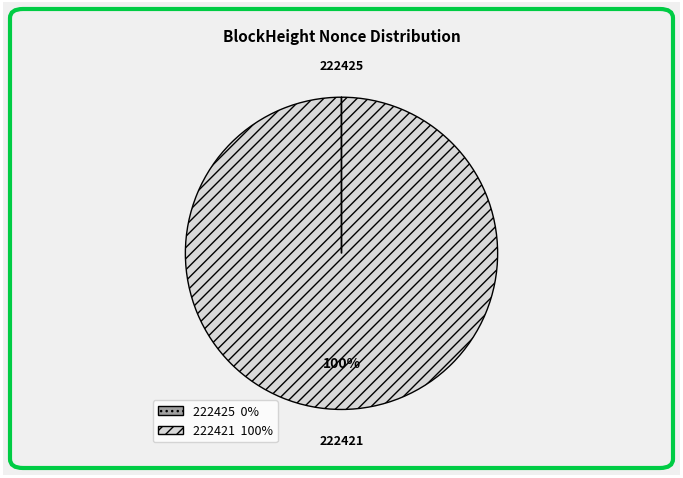

Does any single category account for the majority?

Yes